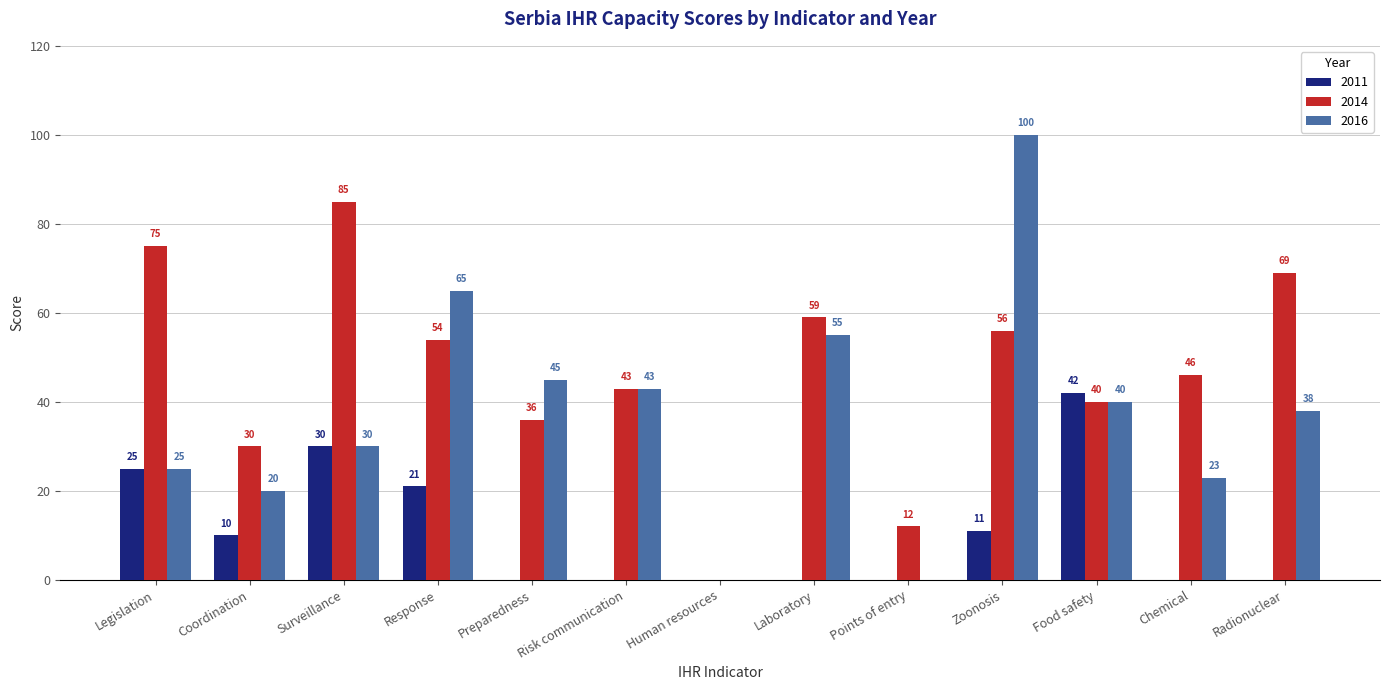

True or false: 2011 has a value of 17 at Zoonosis.

False